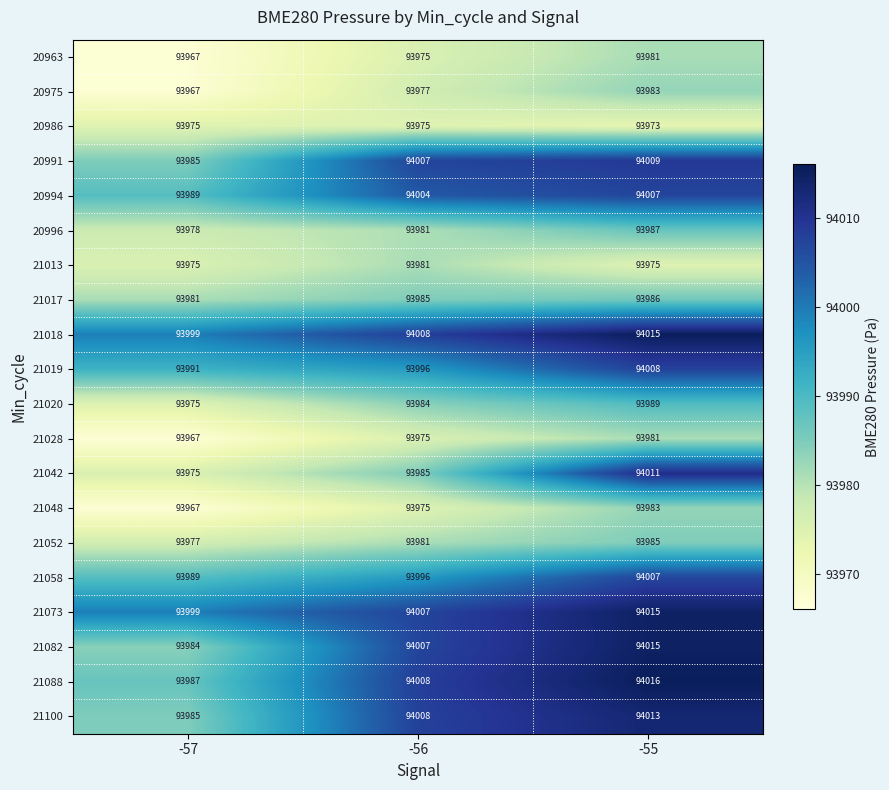

Which series has the largest total across all categories?

21018